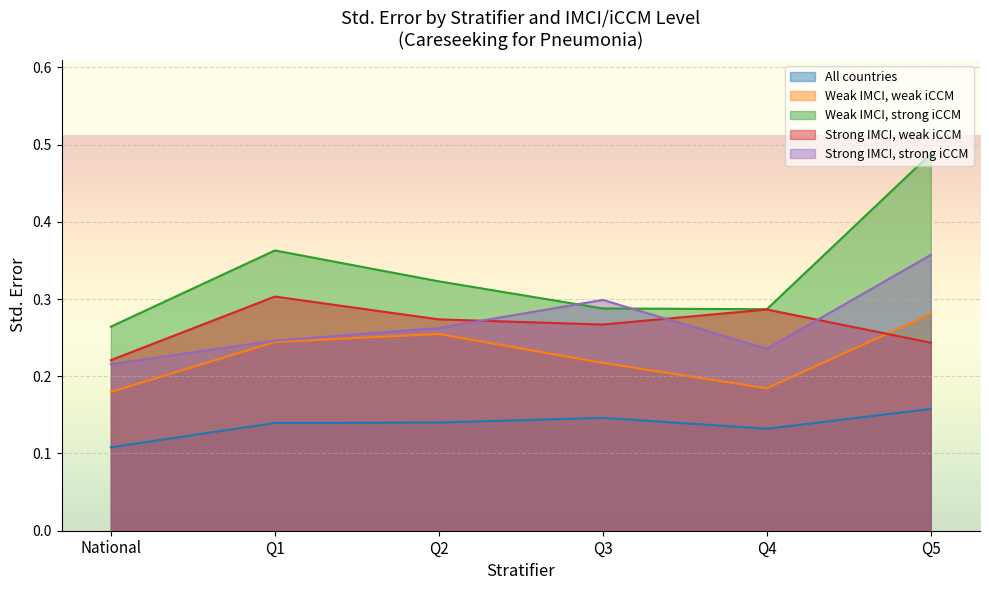

At which category does Weak IMCI, weak iCCM reach its first local valley?

Q4